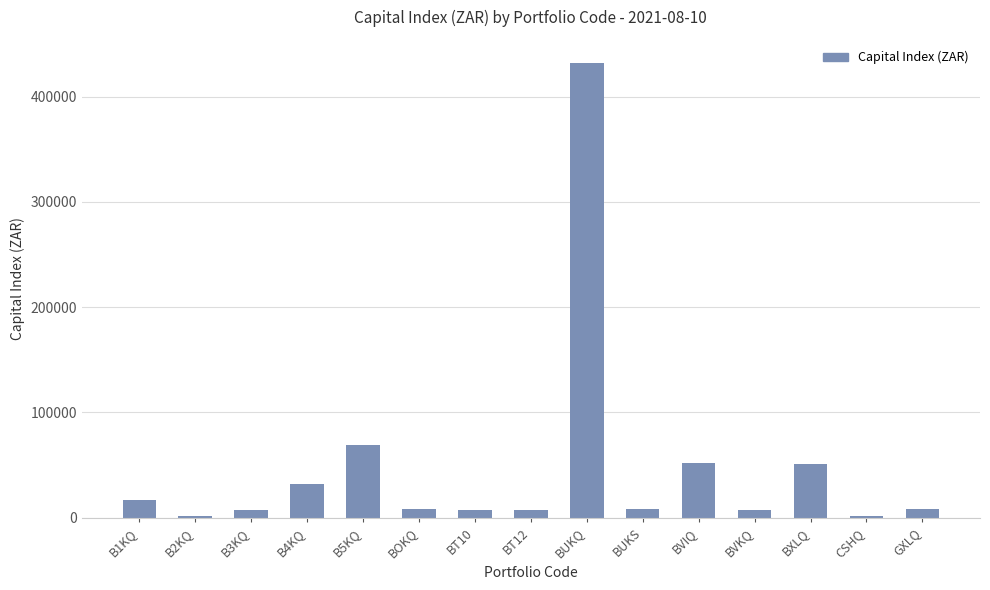

What is the greatest value displayed?

432413.0